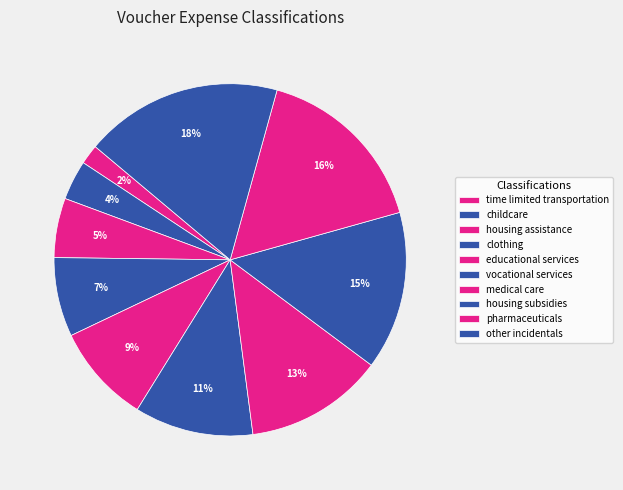

Is there a majority slice in this chart?

No